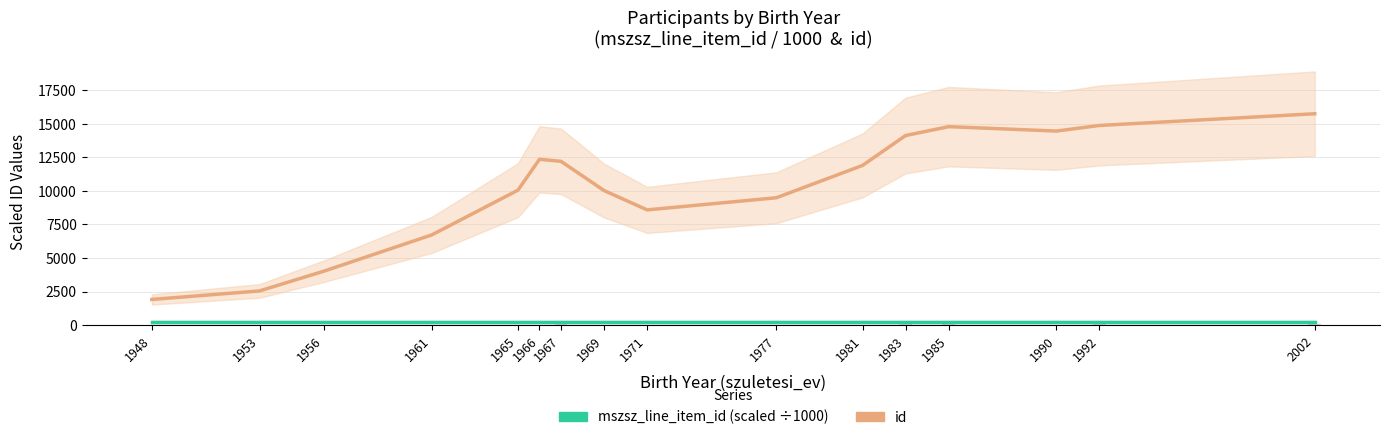

At which label does mszsz_line_item_id reach its minimum?

1948